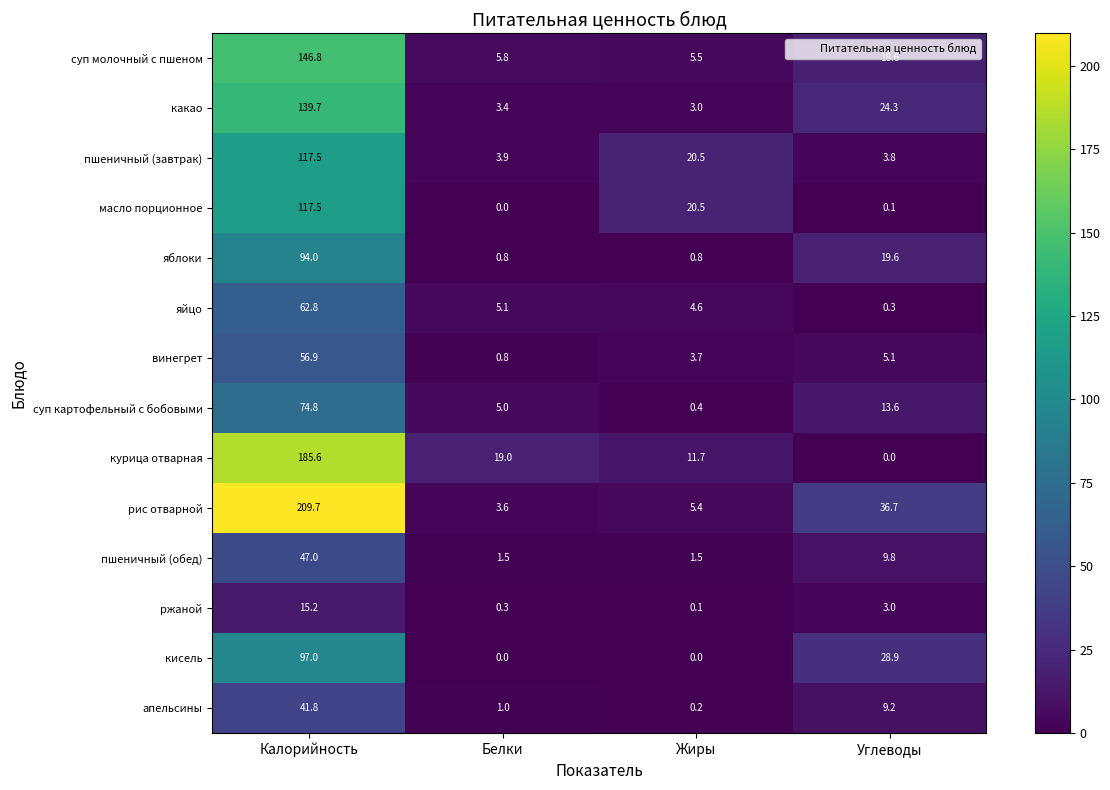

True or false: яблоки has a value of 0.3 at Жиры.

False